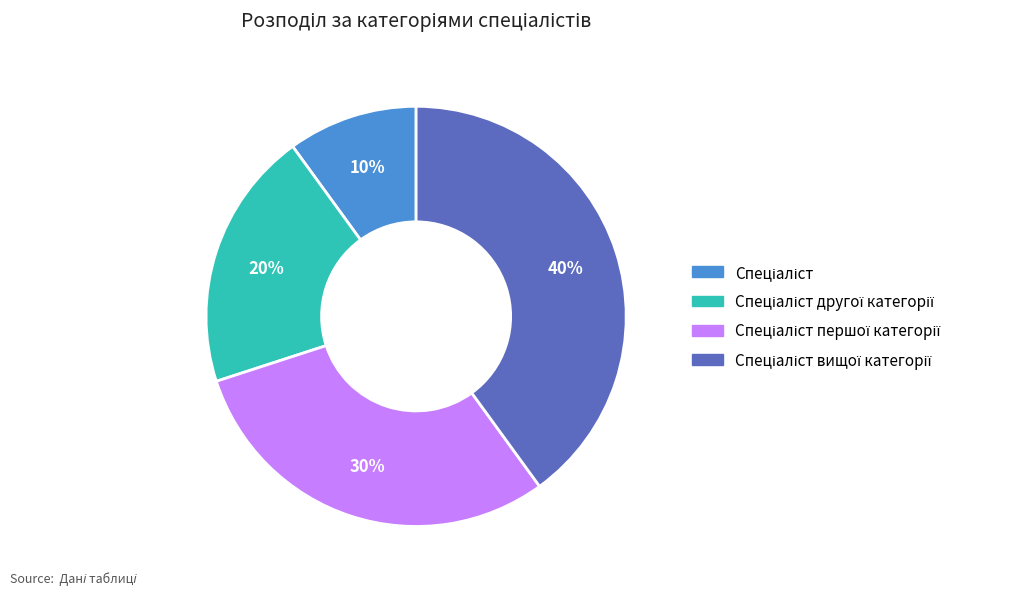

Is it true that Спеціаліст is 22% of the pie?

False